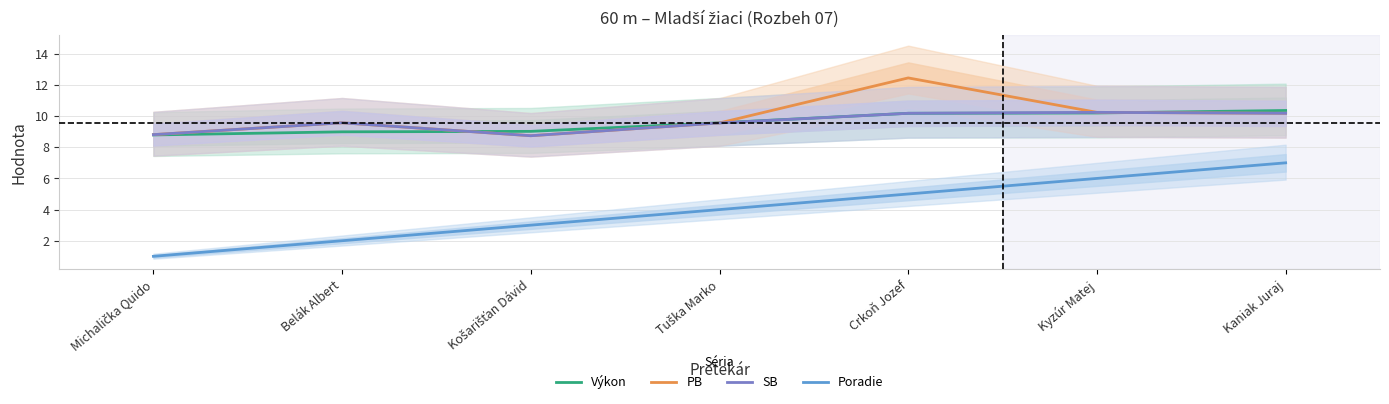

What is the value of the Výkon point at the 5th from the left?

10.2